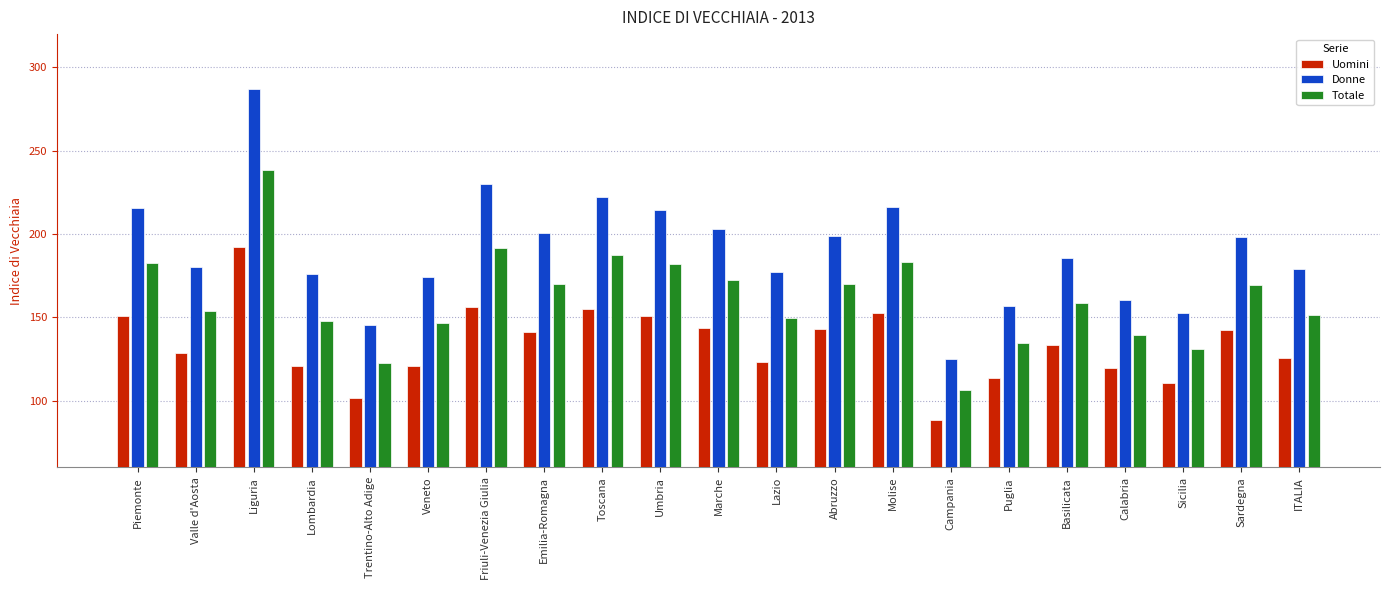

What value does the Uomini series have at Valle d'Aosta?

128.6